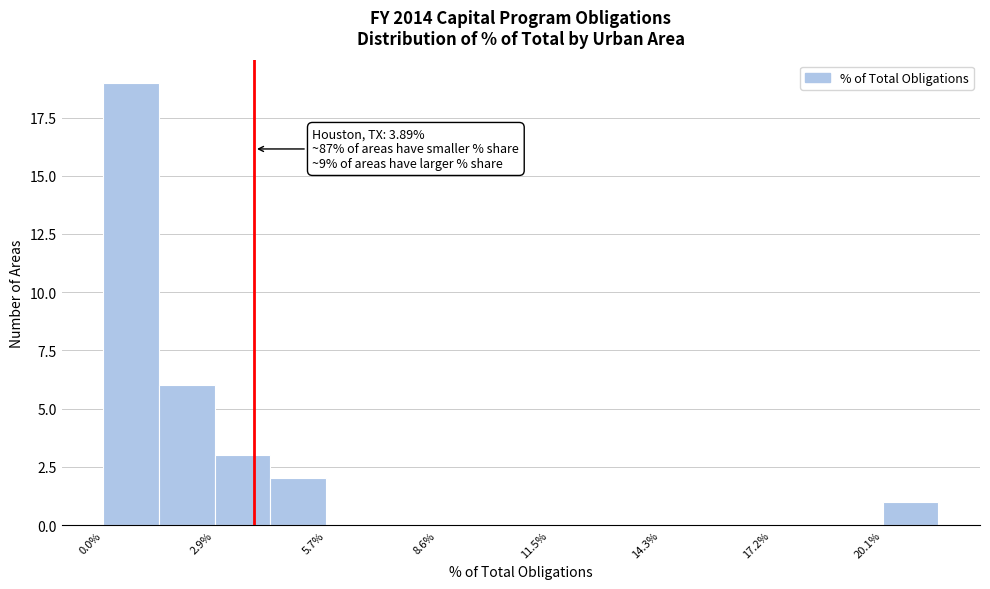

Around what value on the x-axis is the tallest bar? Give the approximate position of its centre, as read against the axis.

0.5